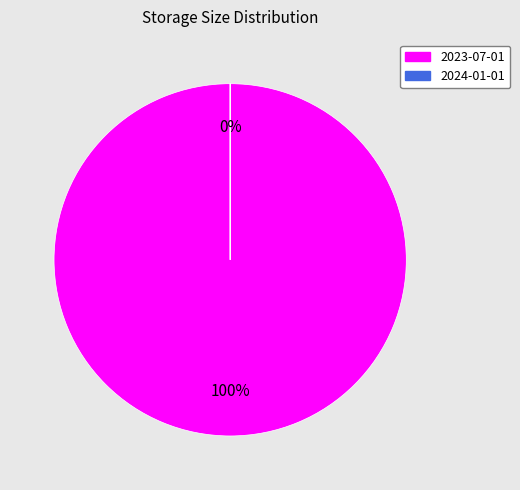

Is it true that 2023-07-01 is 100% of the pie?

True